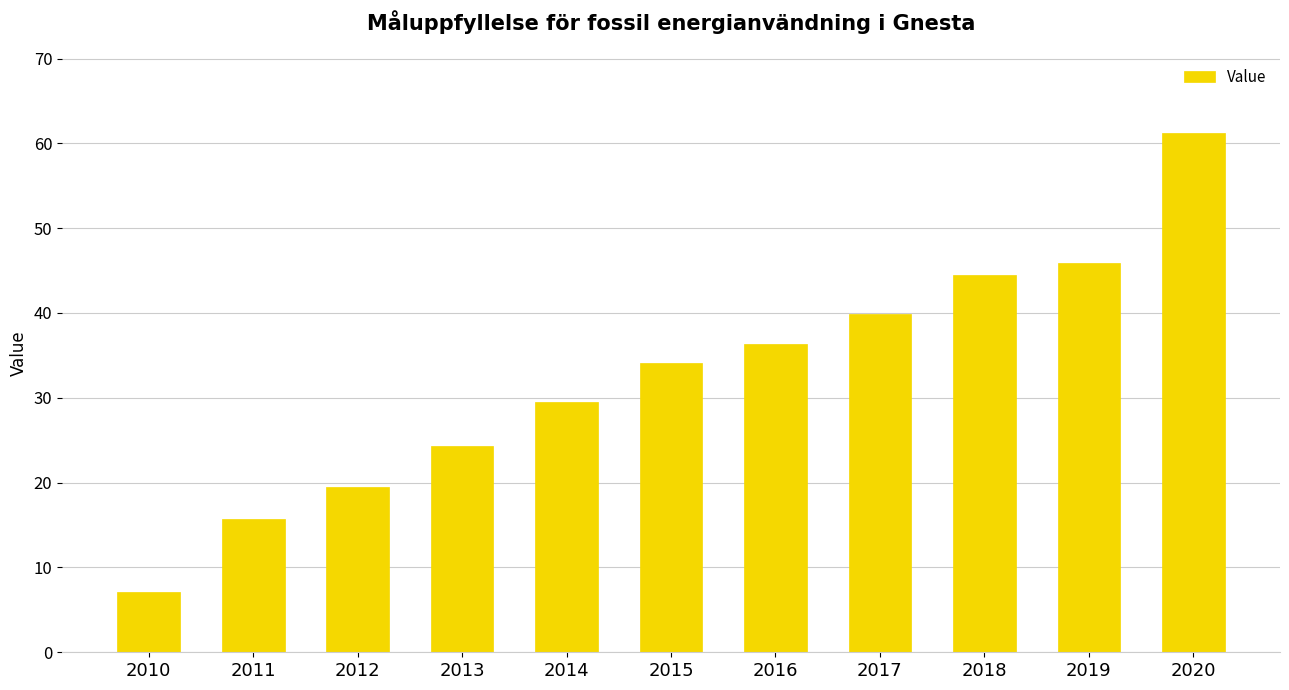

What is the maximum value shown in the chart?

61.2